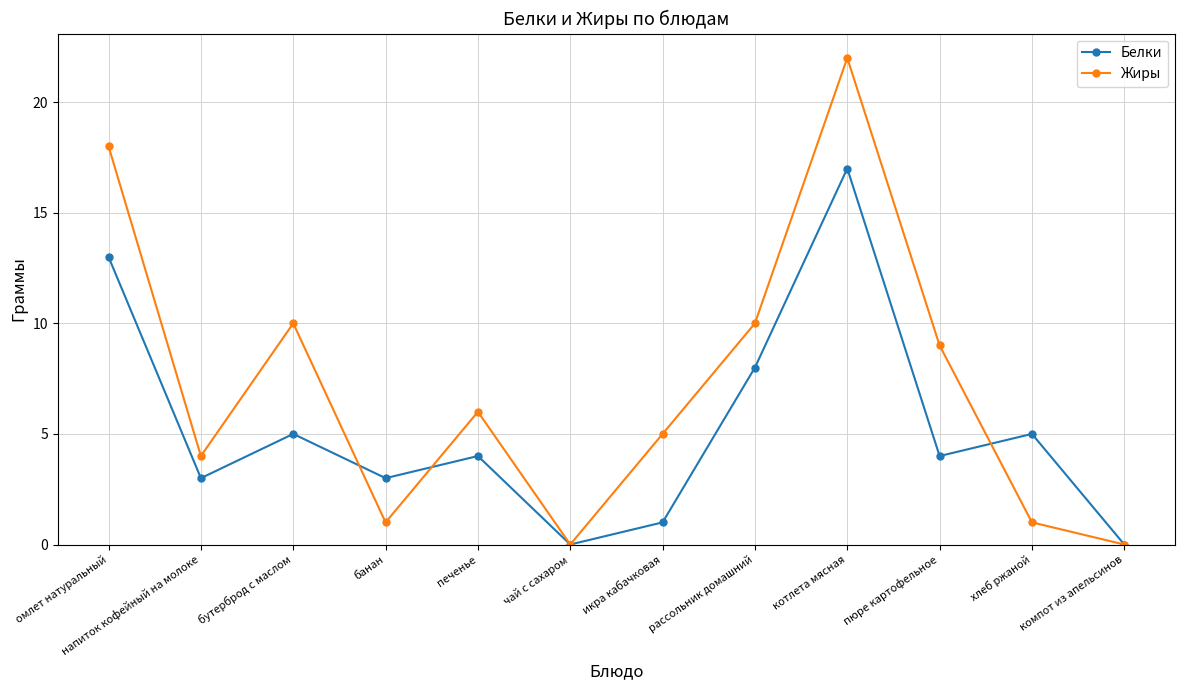

True or false: Жиры and Белки intersect in this chart.

True